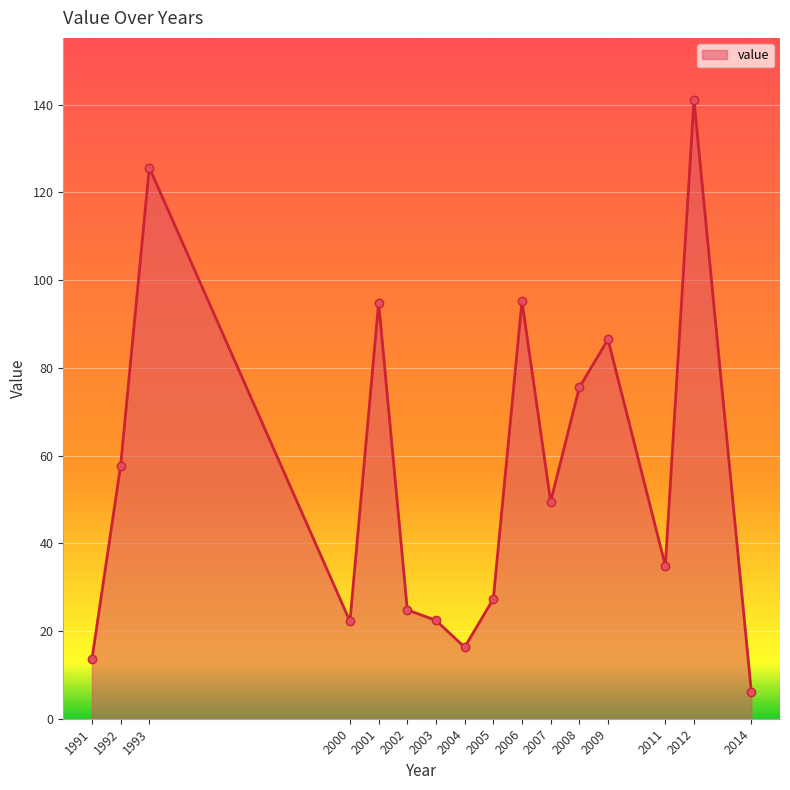

At which label does the data first exceed 49?

1992